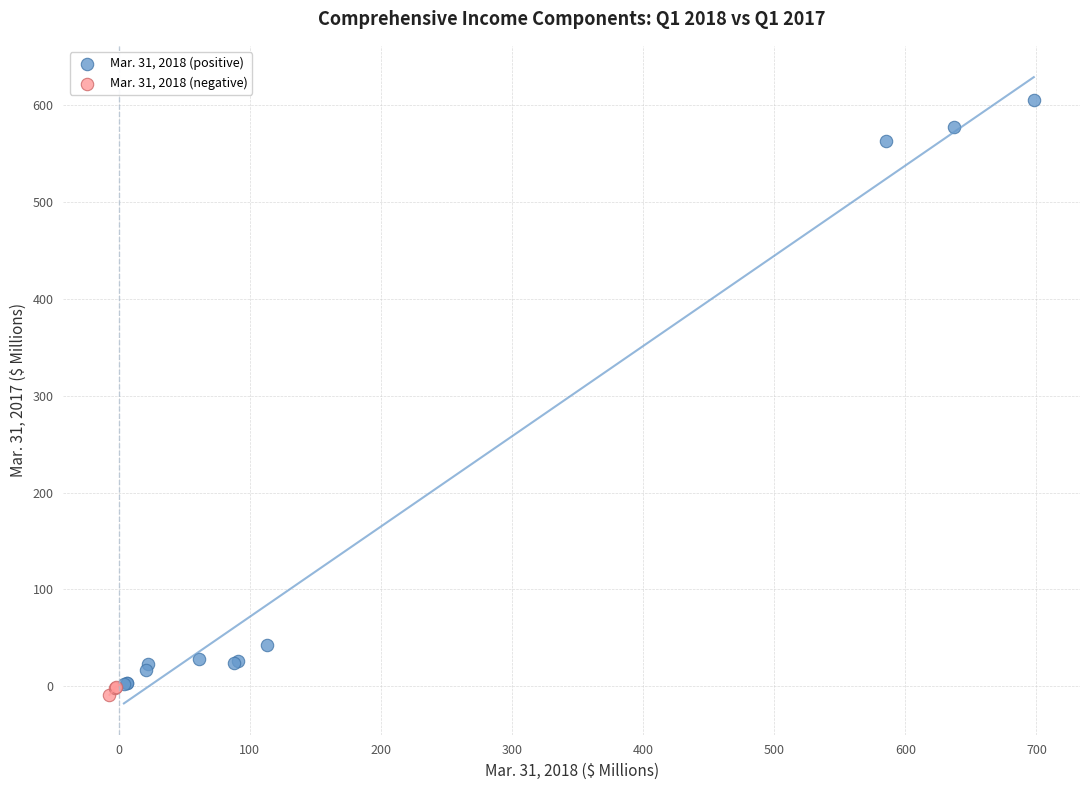

Which series contains the highest Y value?

Mar. 31, 2018 (positive)